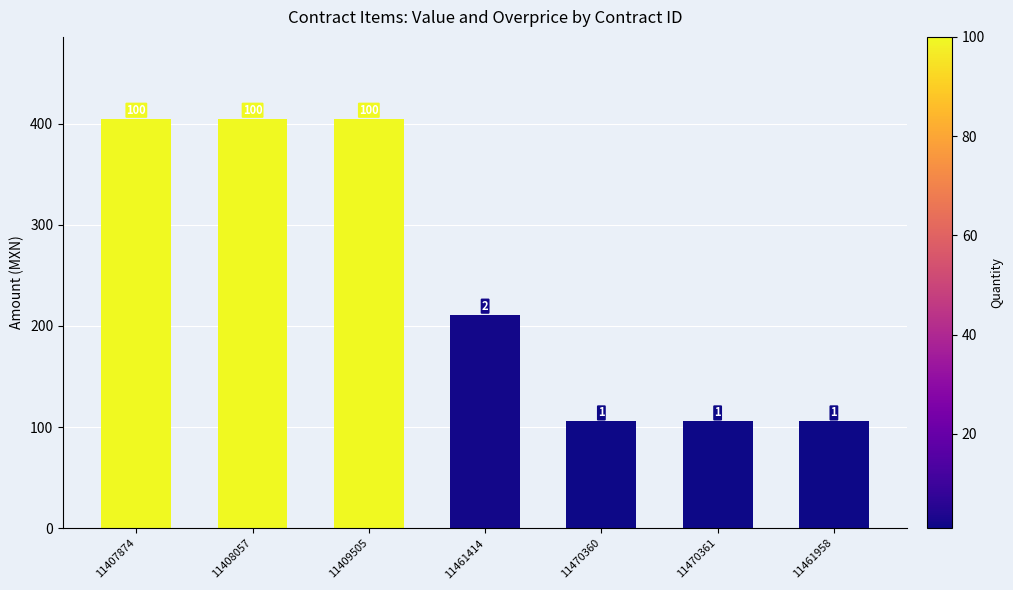

Is it true that the value at 11407874 is 109.3?

False